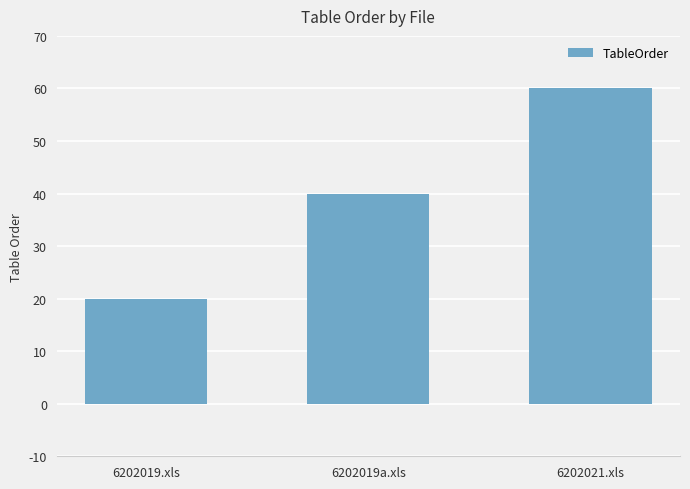

List the labels in order of value, smallest first.

6202019.xls, 6202019a.xls, 6202021.xls